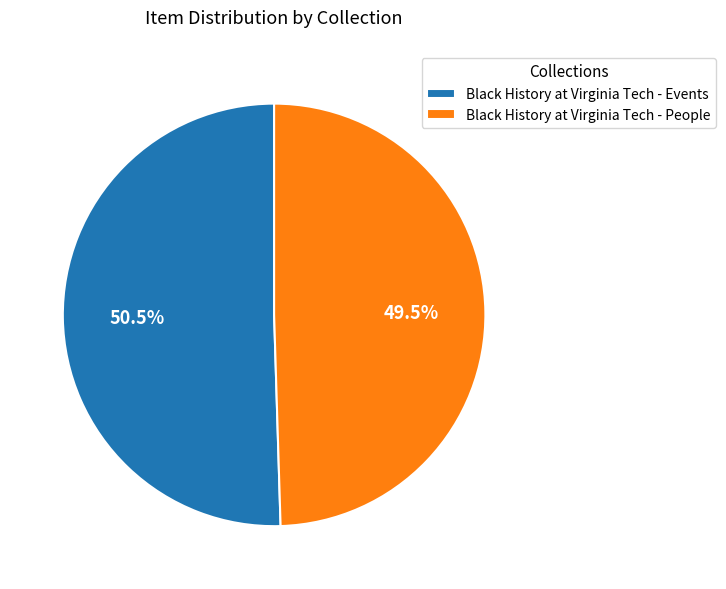

Rank the categories by value from highest to lowest.

Black History at Virginia Tech - Events, Black History at Virginia Tech - People